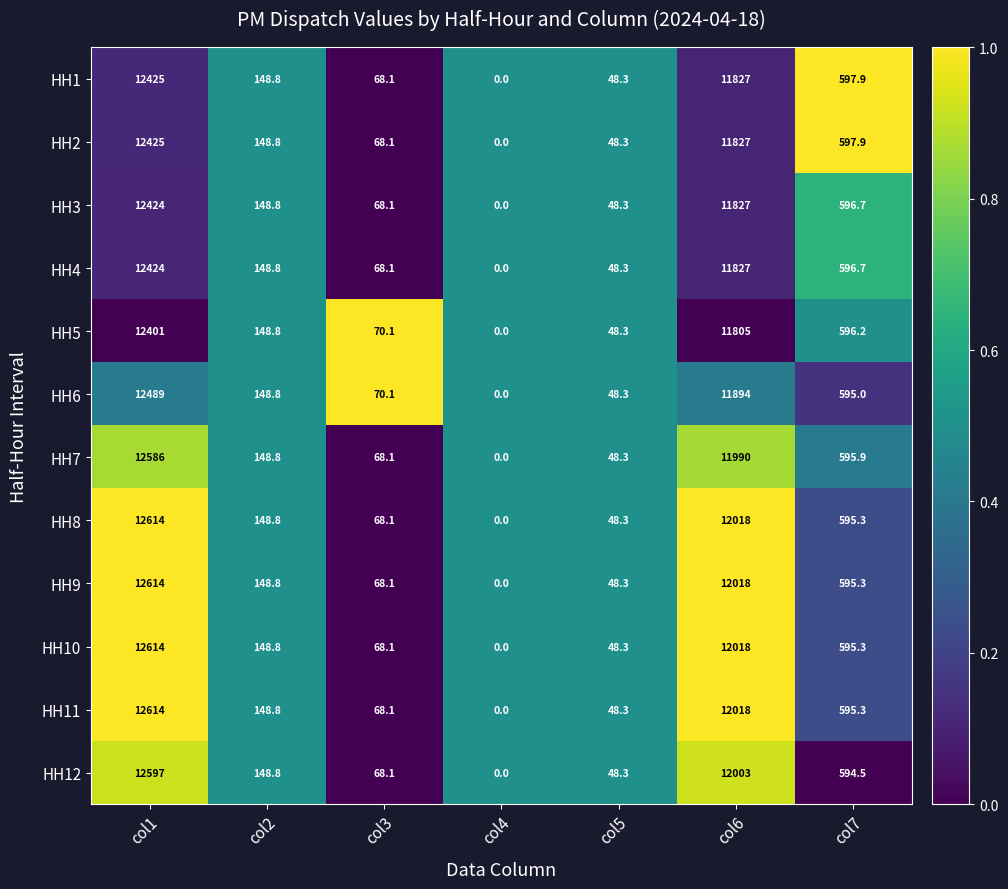

Is the value of HH10 at col3 greater than the value of HH9 at col7?

No